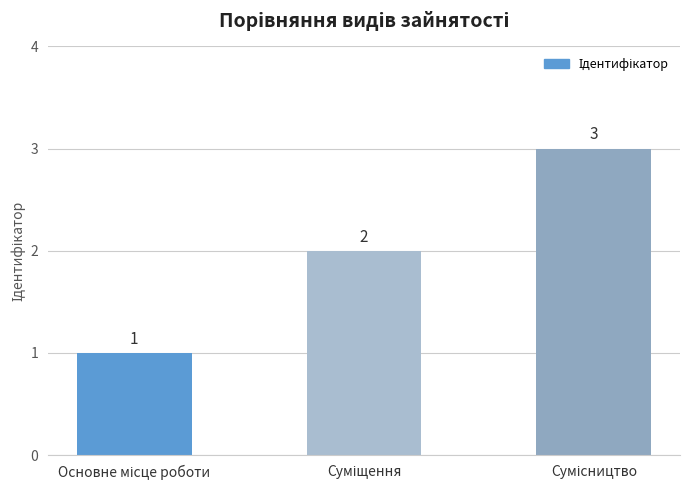

What is the greatest value displayed?

3